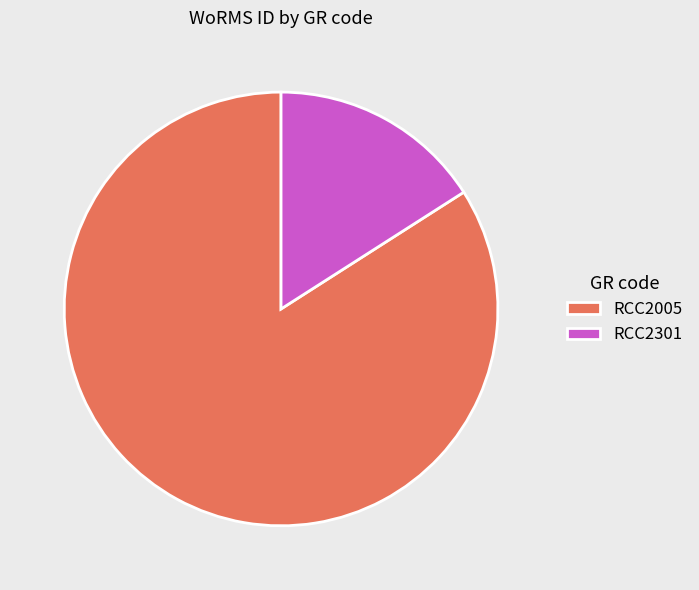

How many segments does this pie chart have?

2